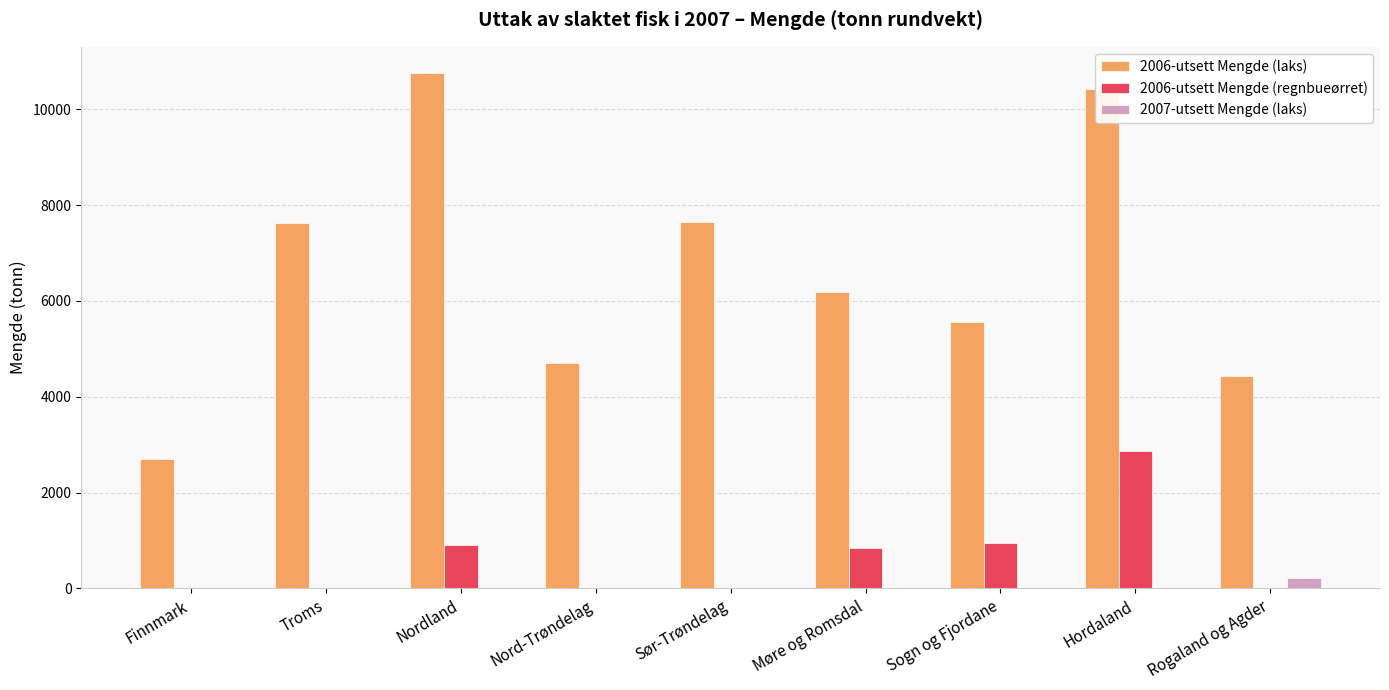

At which category is the sum across all series the highest?

Hordaland